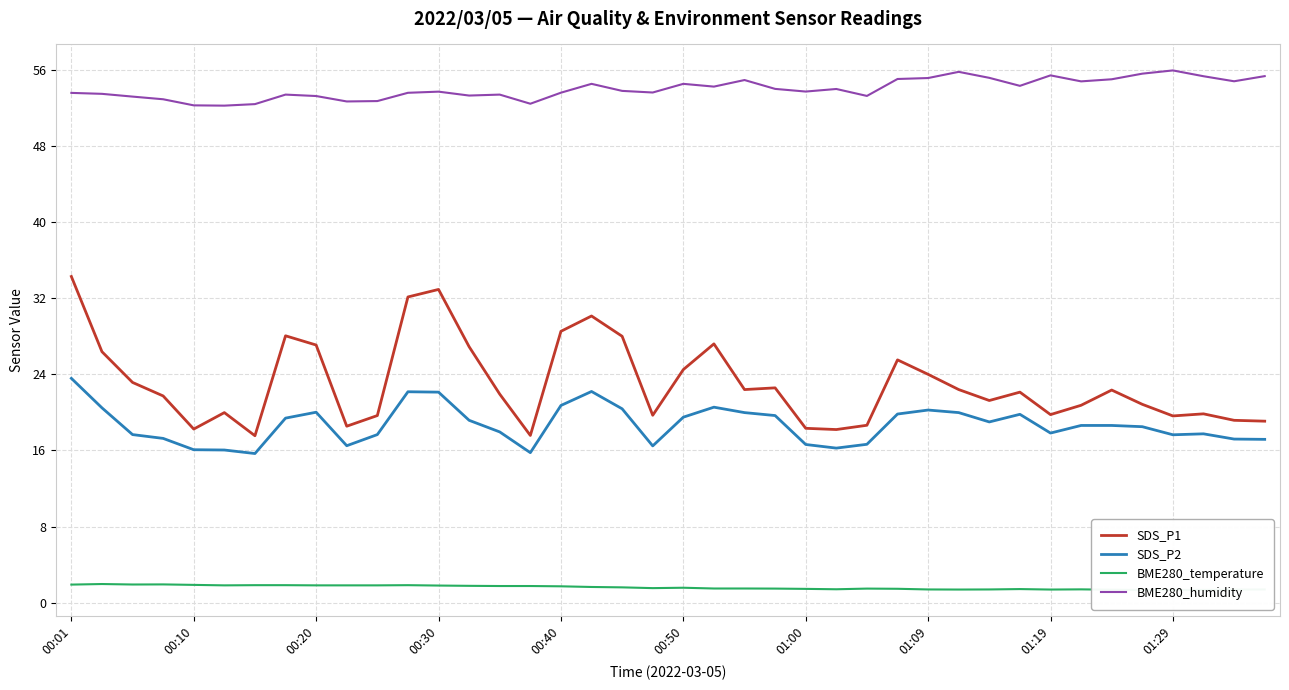

Is the value of BME280_humidity at 01:00 greater than the value of SDS_P2 at 00:50?

Yes